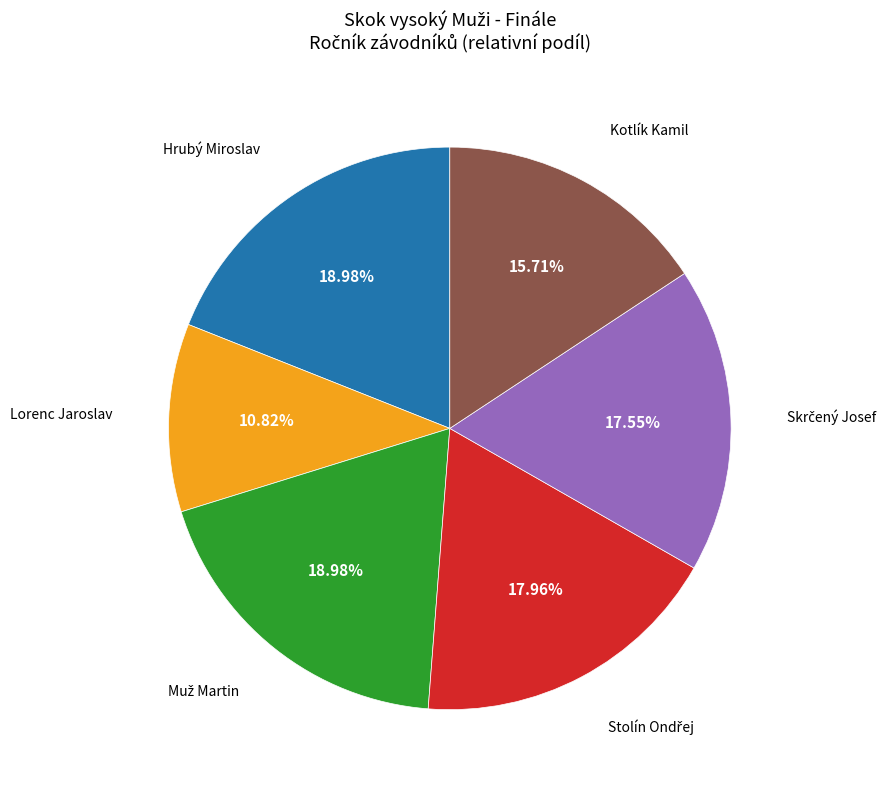

Count the number of slices in the pie.

6